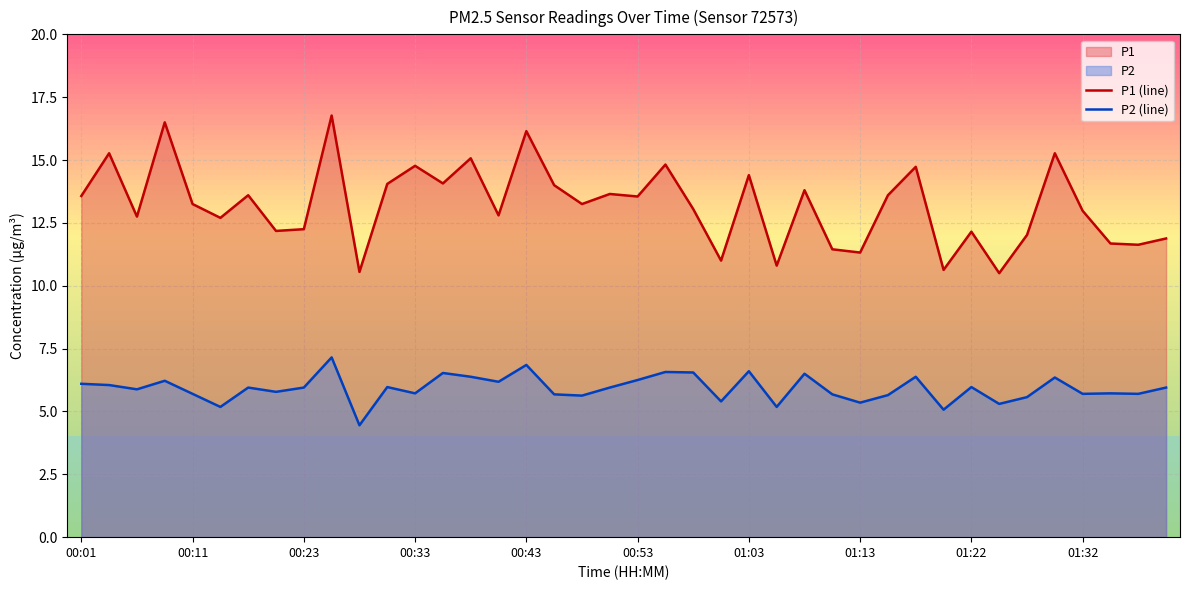

What is the total value across all series at 17?

19.7